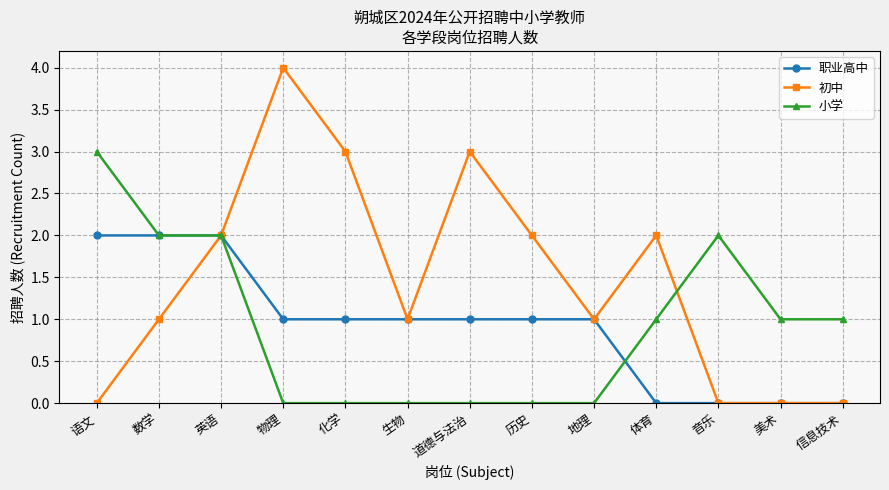

True or false: 小学 and 职业高中 intersect in this chart.

True